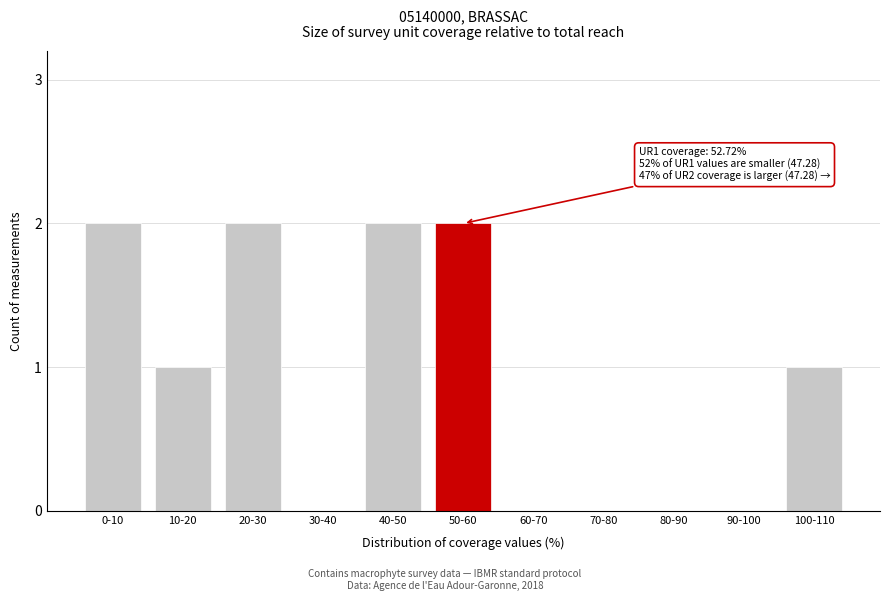

Reading left to right, list all the values displayed in this chart.

0-10=2	10-20=1	20-30=2	30-40=0	40-50=2	50-60=2	60-70=0	70-80=0	80-90=0	90-100=0	100-110=1